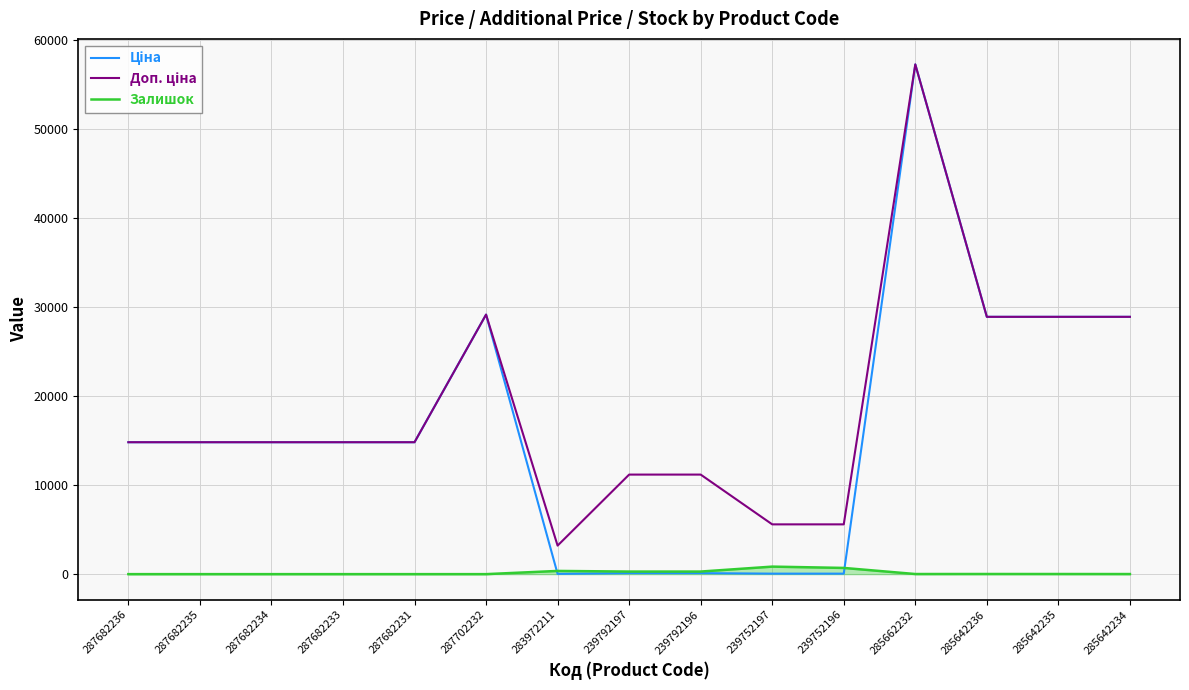

What is the maximum value shown in the chart?

57258.0